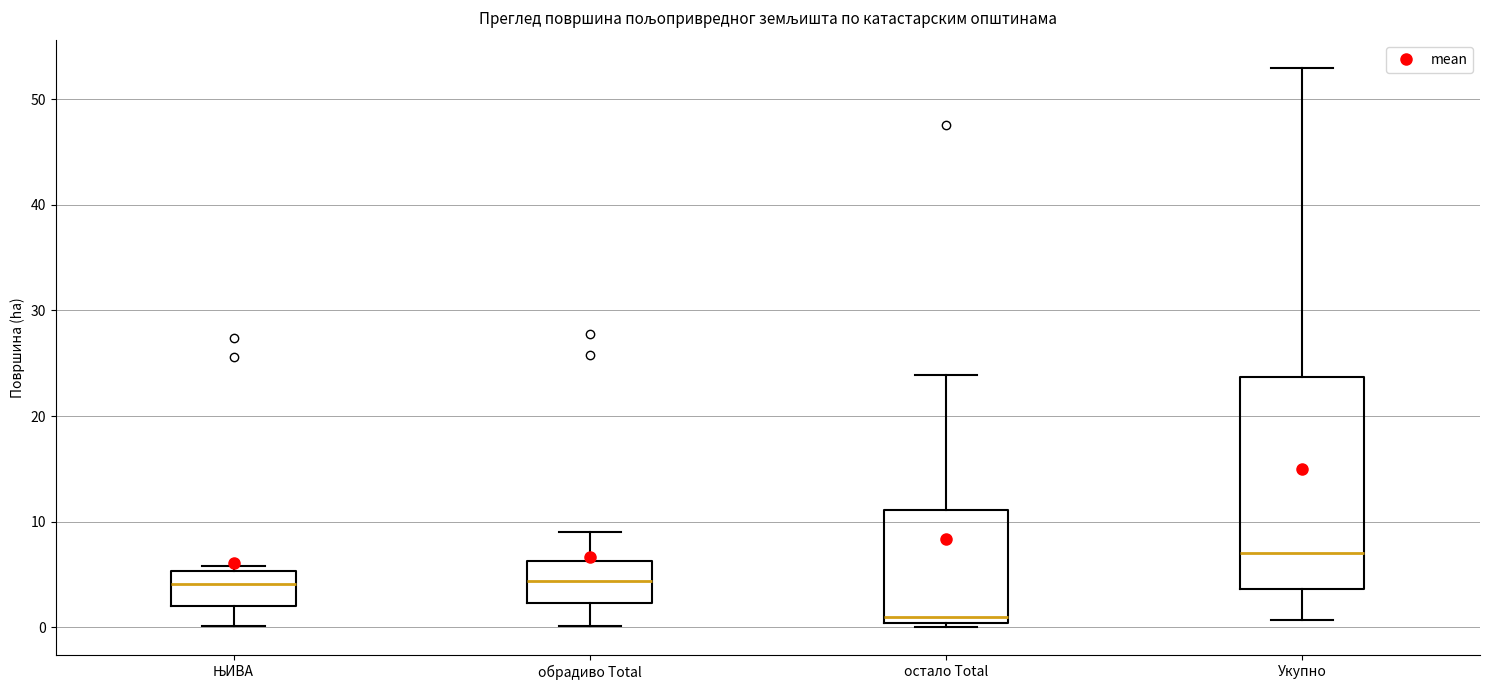

Where does the median line of the box for ЊИВА sit on the y-axis? The values are not printed on the chart, so give them approximately, as read against the axis.

4